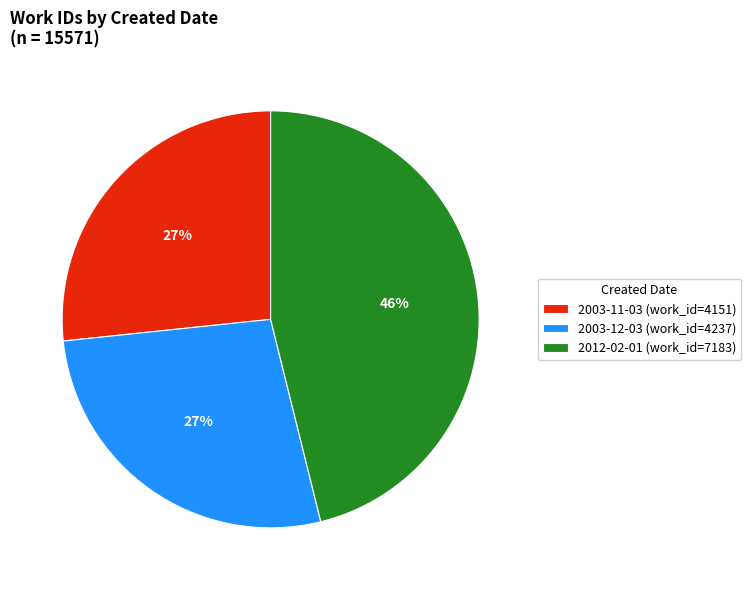

Count the number of slices in the pie.

3